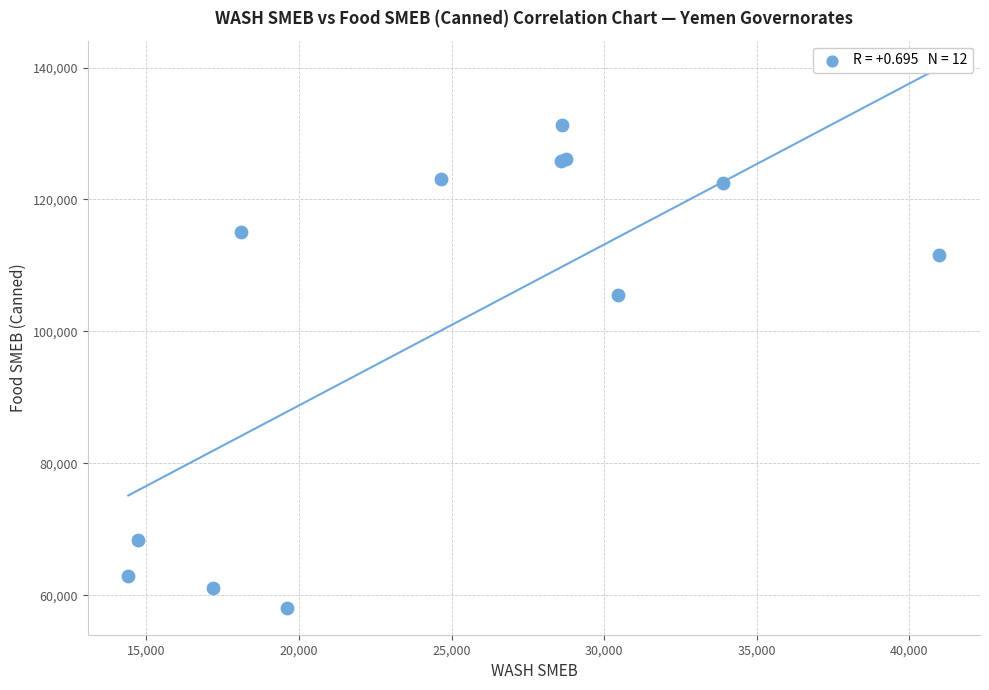

What Y value in the scatter plot is closest to 94702?

105550.0